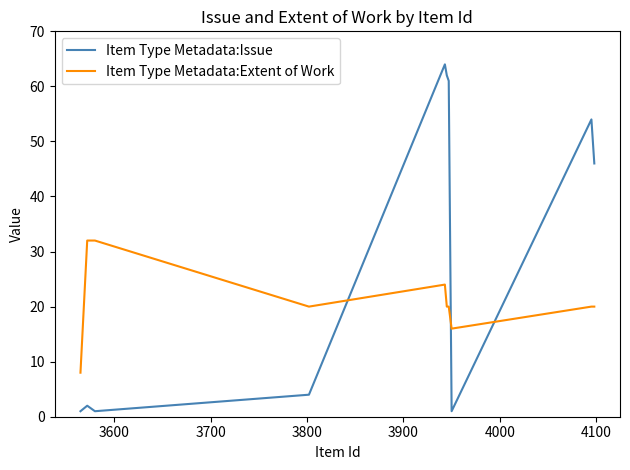

Rank the series by their average value, from highest to lowest.

Item Type Metadata:Issue, Item Type Metadata:Extent of Work